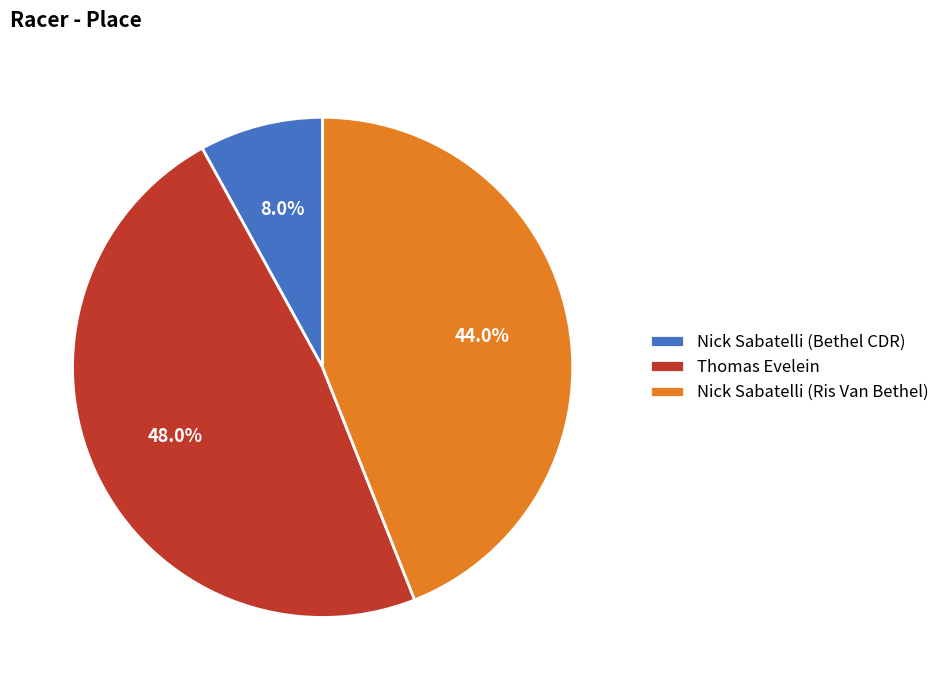

Which slice is the largest?

Thomas Evelein